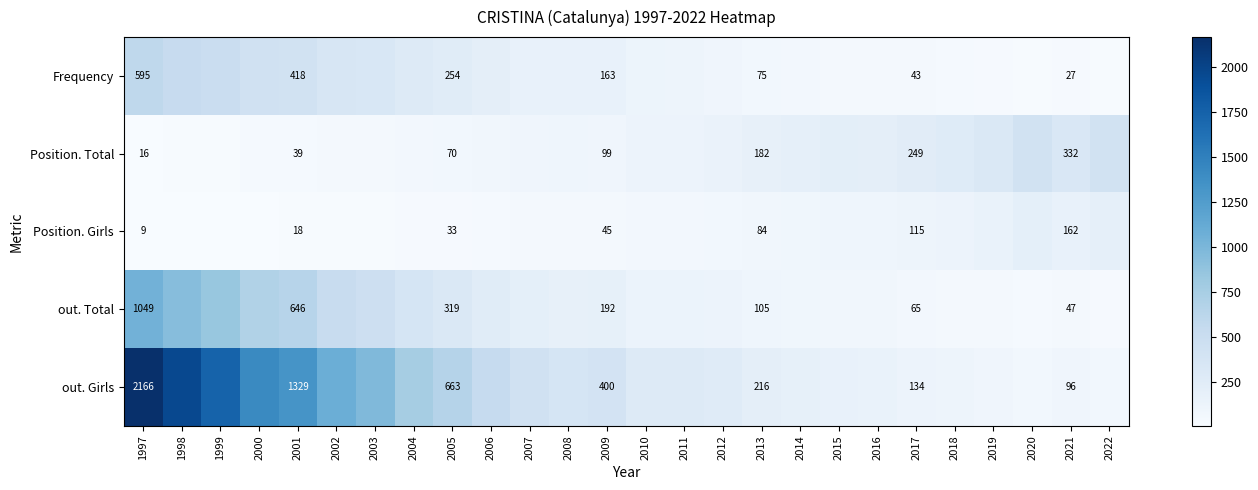

True or false: Position. Total has a value of 96 at 2021.

False